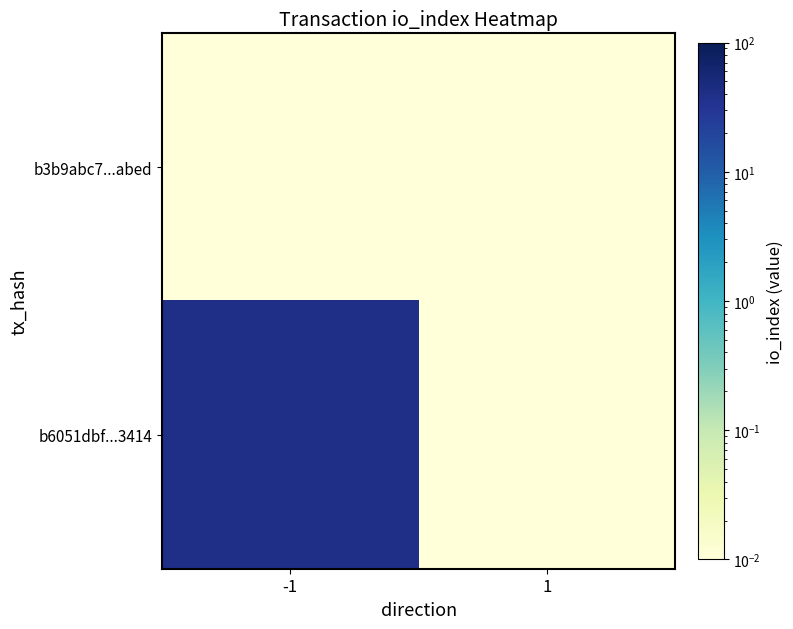

Reading left to right, what are all the values shown in this chart?

b3b9abc7...abed: -1=0.0	1=0.0
b6051dbf...3414: -1=39.0	1=0.0